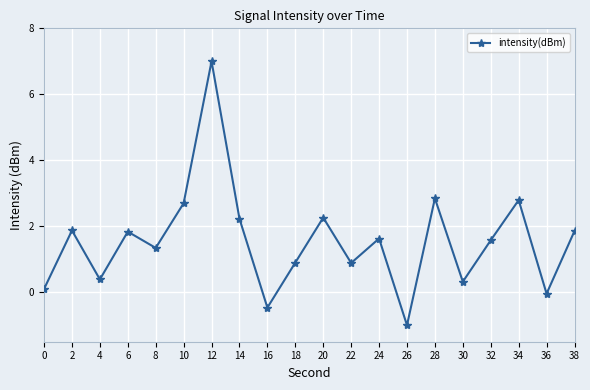

How many data points are less than 1?

8